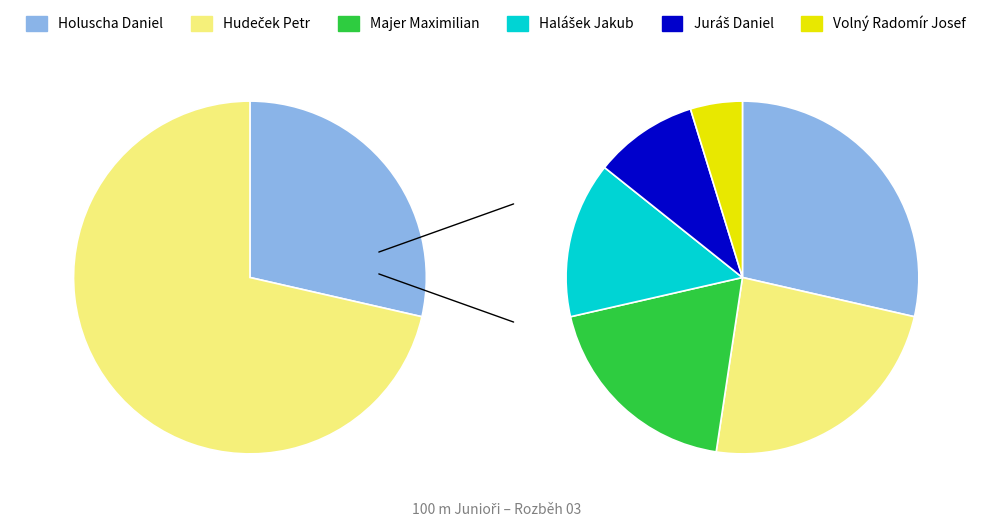

The Juráš Daniel slice represents 14% of the pie. True or false?

False